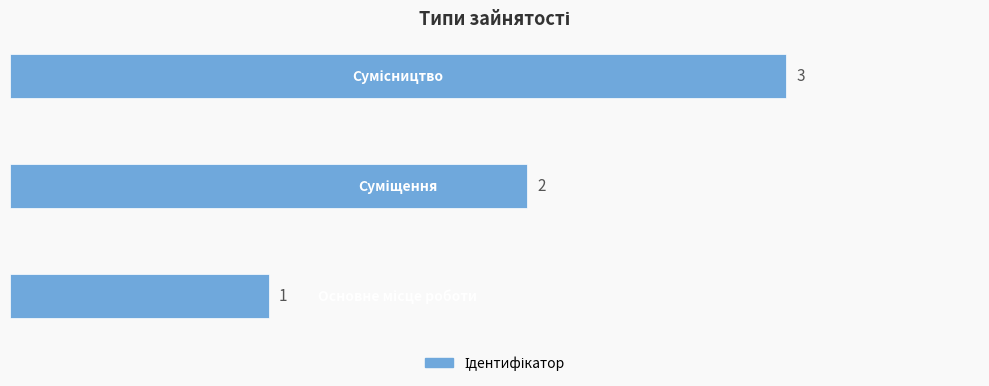

What is the greatest value displayed?

3